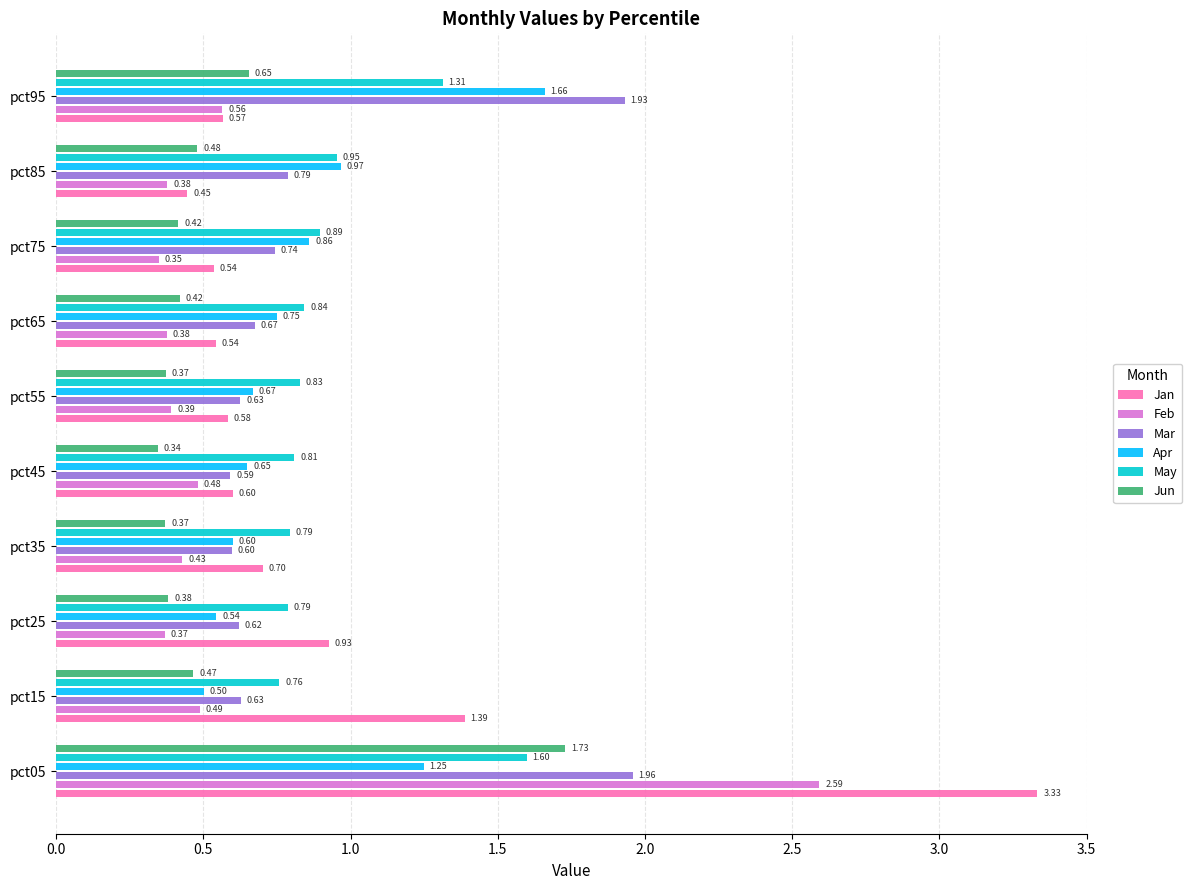

Which series has the widest spread of values?

Jan